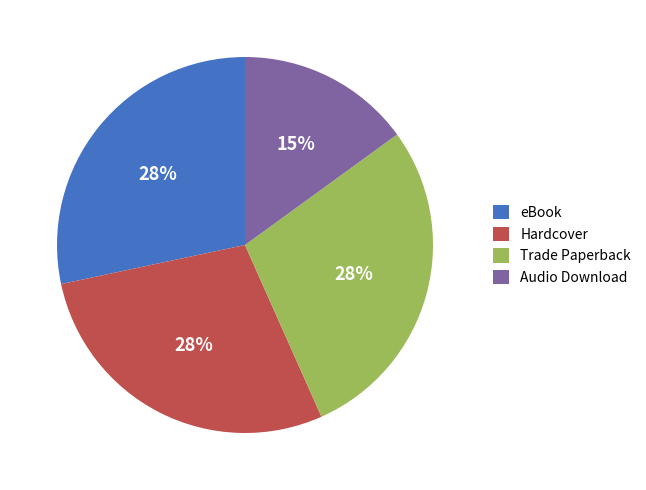

To the nearest percent, what is the combined percentage of eBook and Trade Paperback?

57%